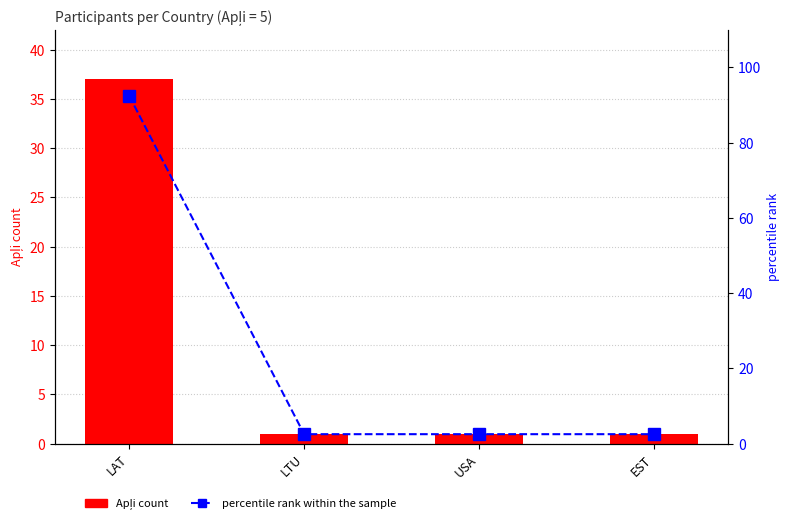

Read the Apļi count value at LTU.

1.0